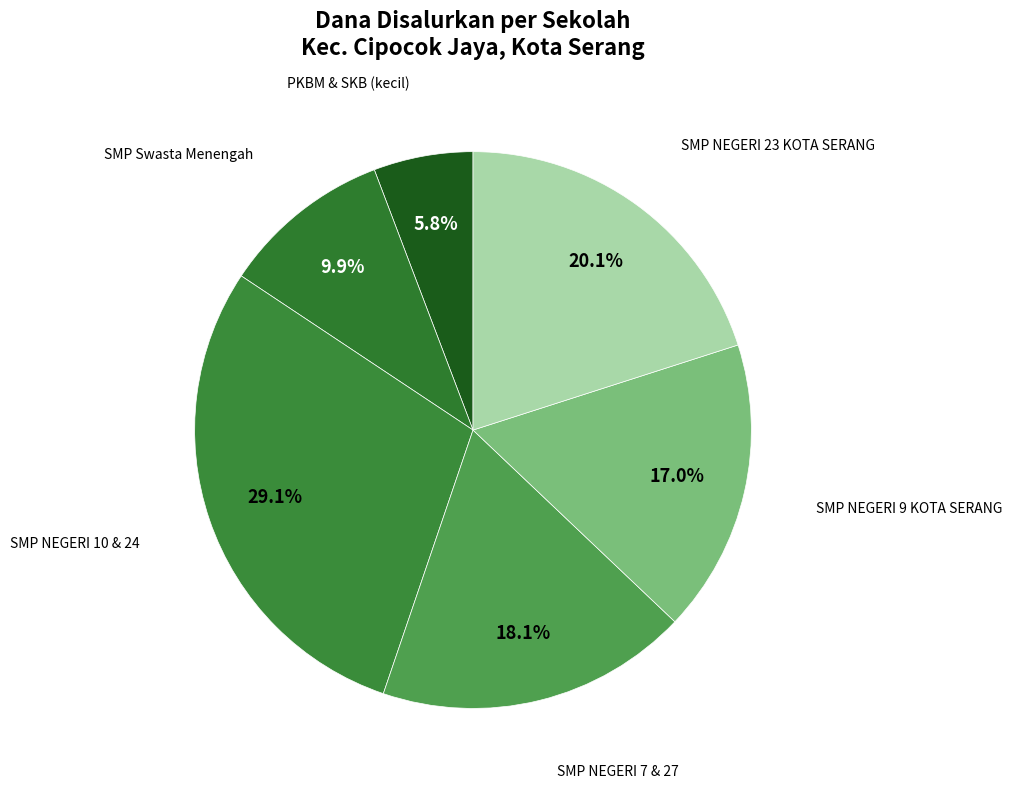

Do SMP NEGERI 10 & 24 and PKBM & SKB (kecil) together represent more than half of the pie?

No